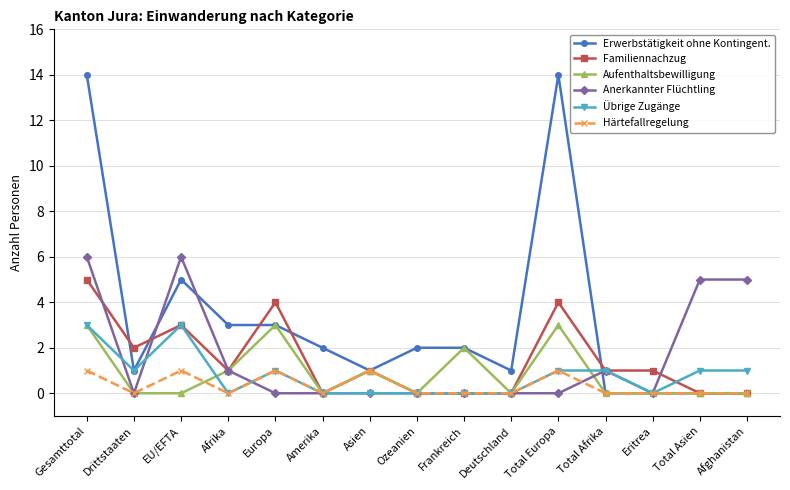

Which series changed the most between Gesamttotal and Total Asien?

Erwerbstätigkeit ohne Kontingent.